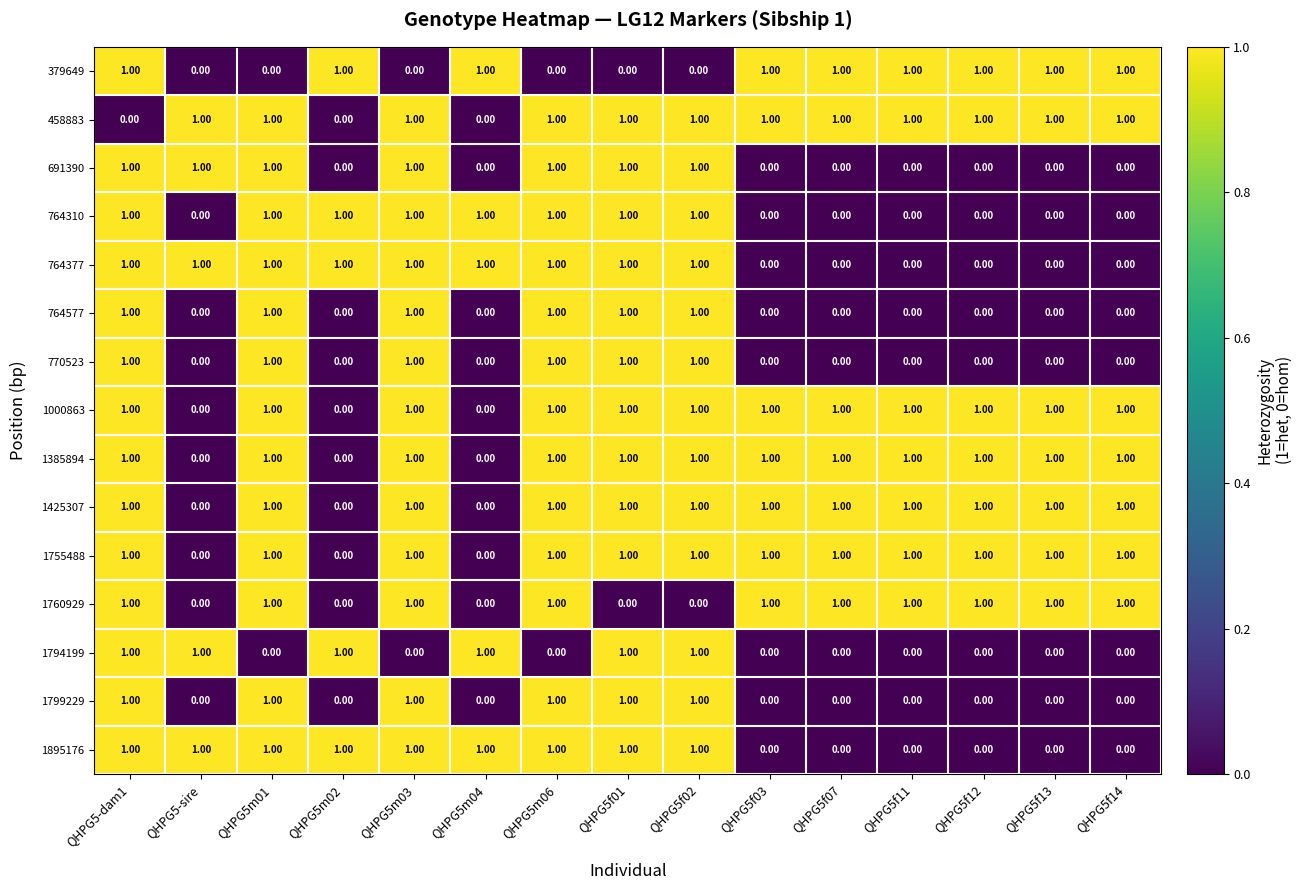

What is the sum of all 1385894 values?

12